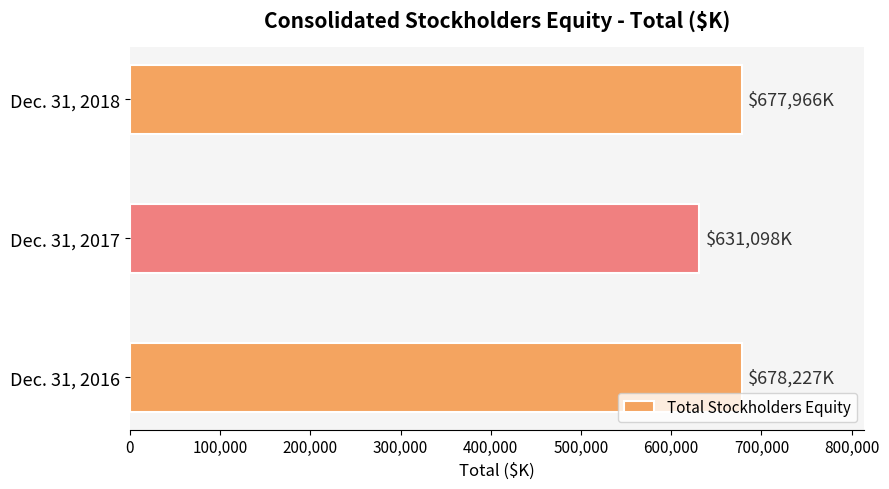

What is the ratio of the value at Dec. 31, 2018 to the value at Dec. 31, 2017?

1.1